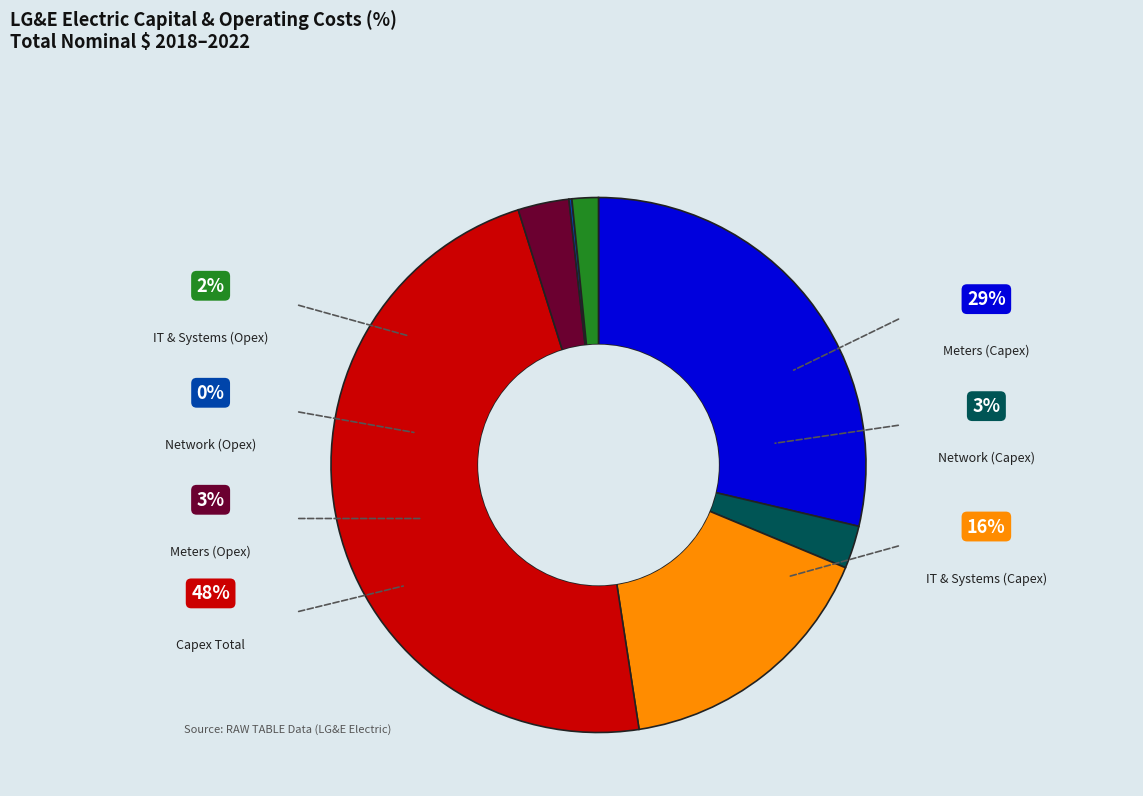

Is there a majority slice in this chart?

No